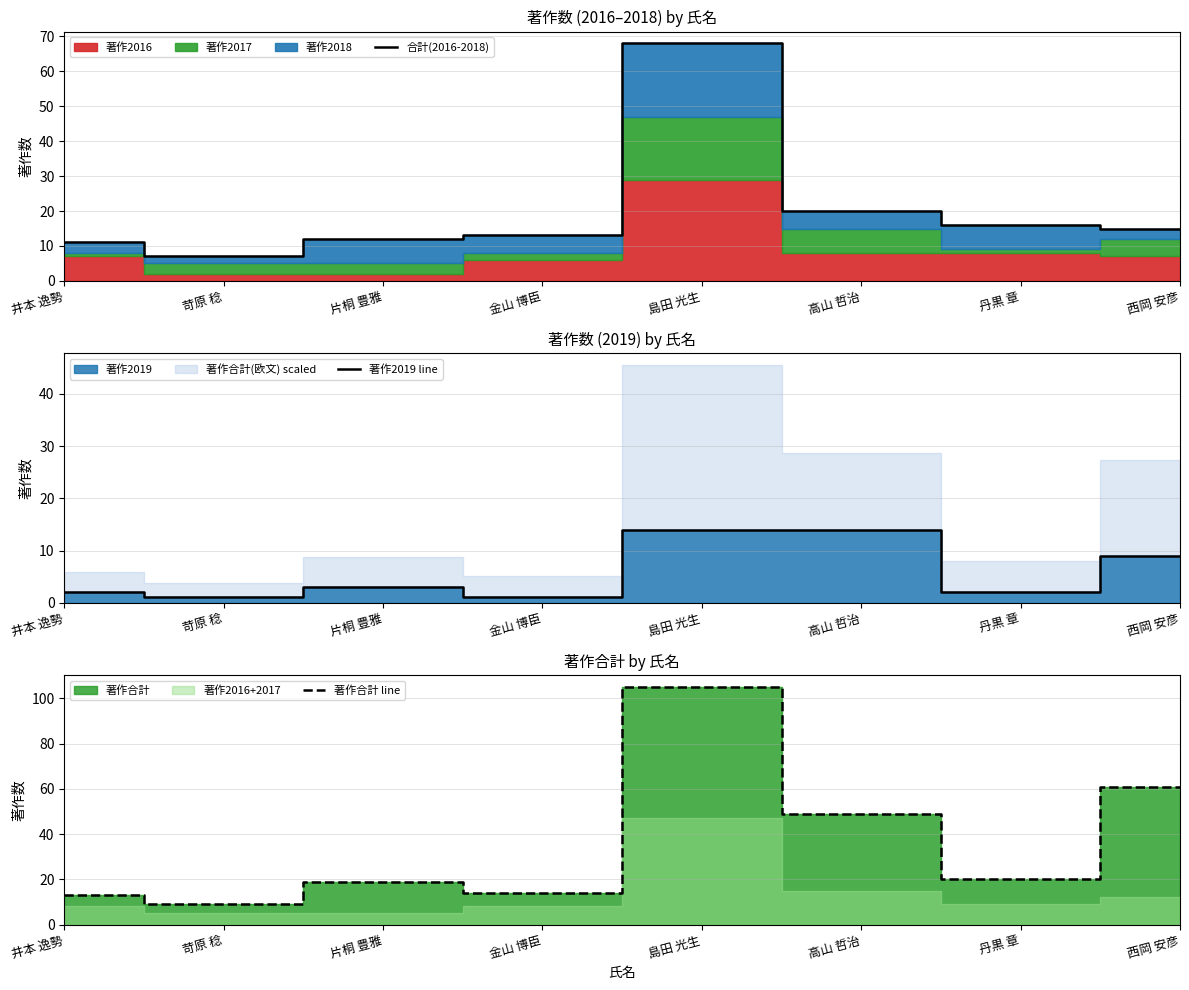

What is the minimum value for 合計(2016-2018)?

7